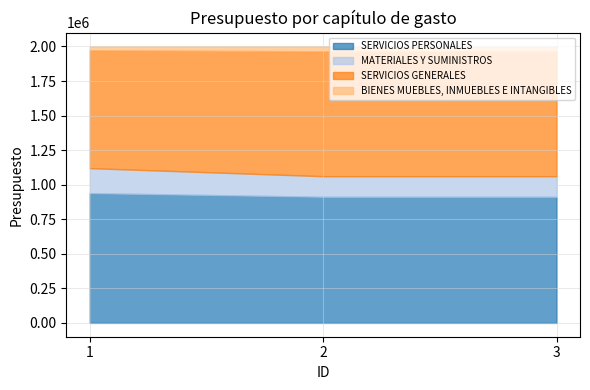

What is the spread (max minus min) of values at 1?

911890.9